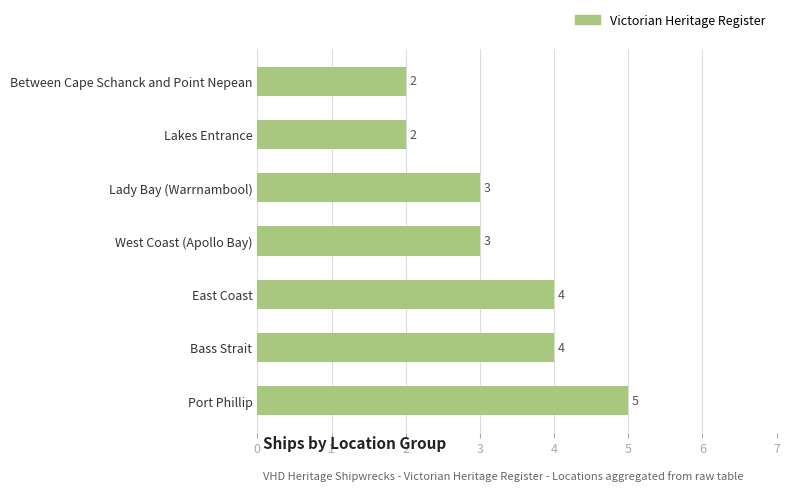

How many values are between 2 and 4?

6